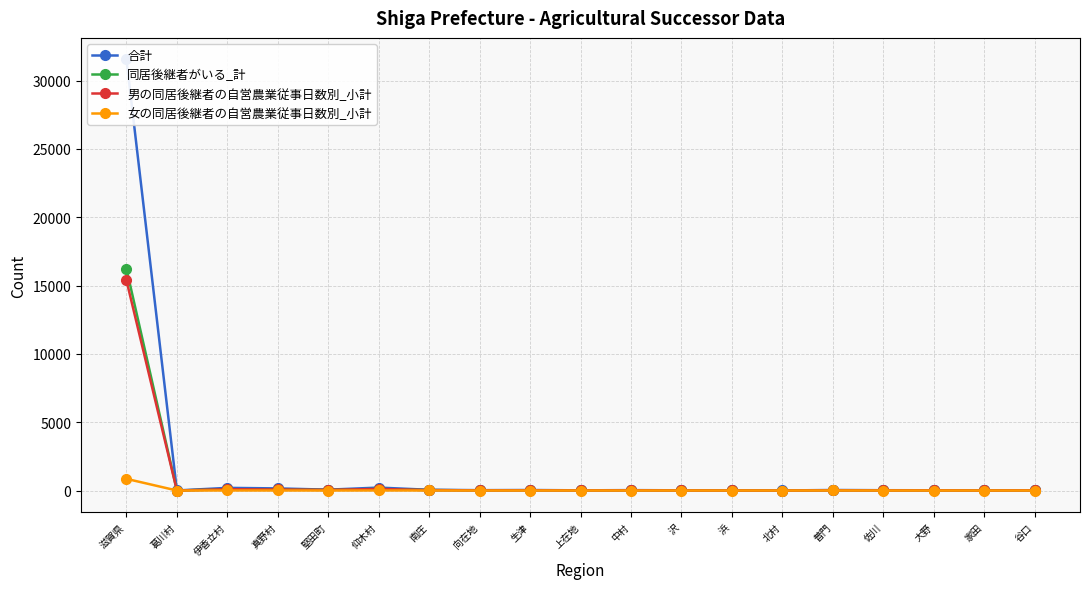

The value of 男の同居後継者の自営農業従事日数別_小計 at 伊香立村 is 169. True or false?

False